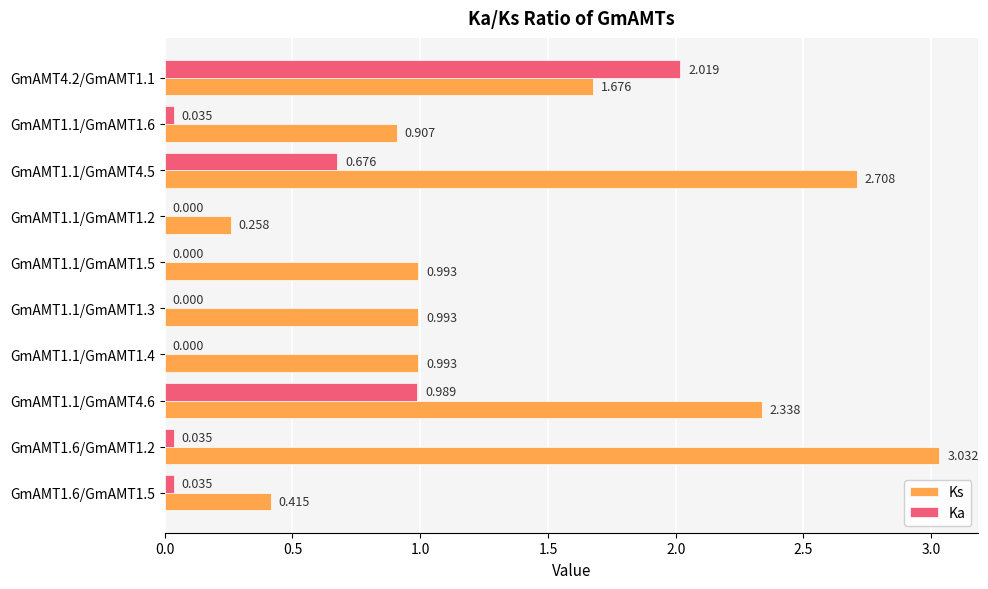

What are all the series names shown in the legend?

Ks, Ka